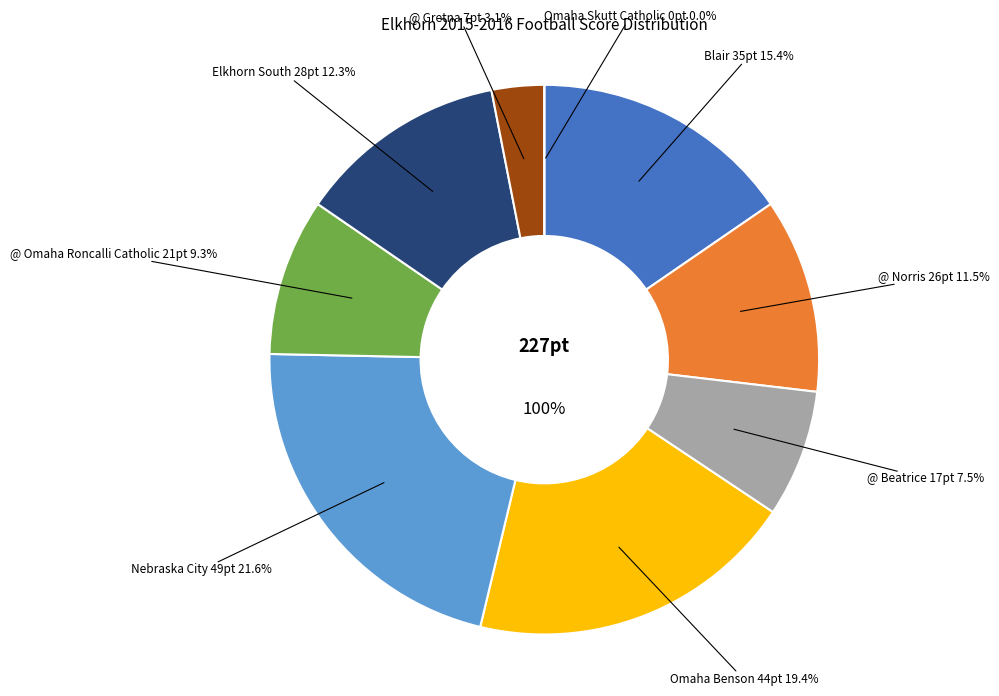

To the nearest percent, what portion does Omaha Benson represent?

19%